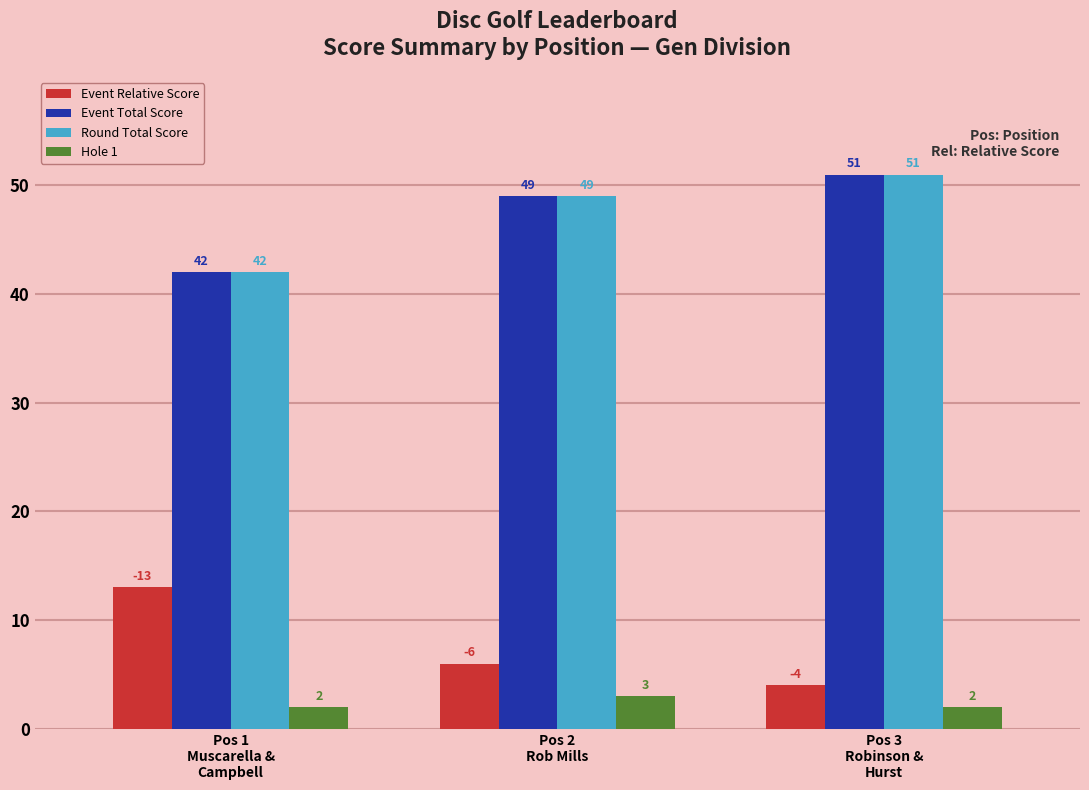

Read the Round Total Score value at Pos 2
Rob Mills.

49